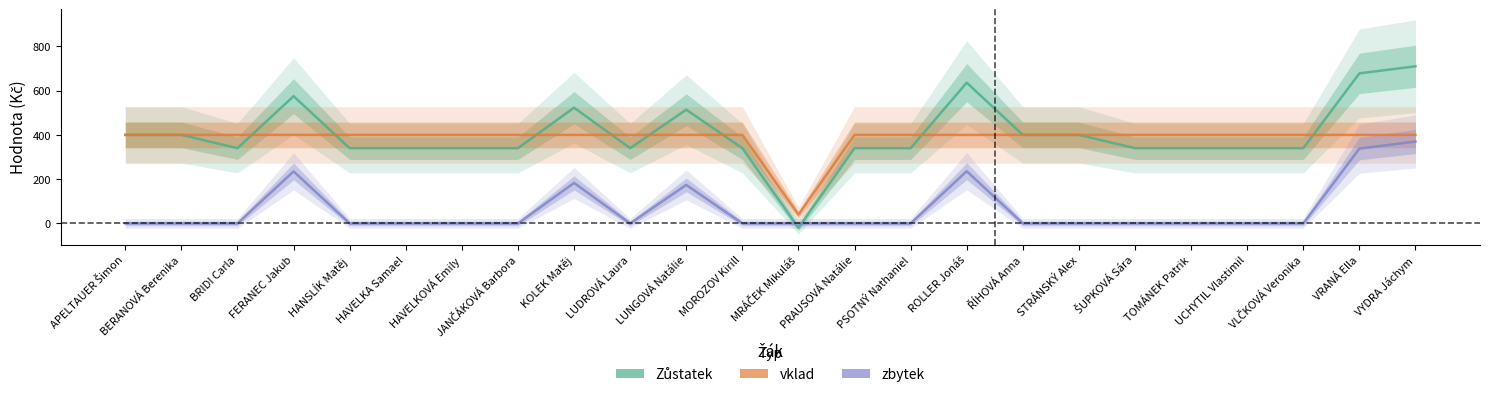

Which series changed the most between ROLLER Jonáš and VRANÁ Ella?

zbytek